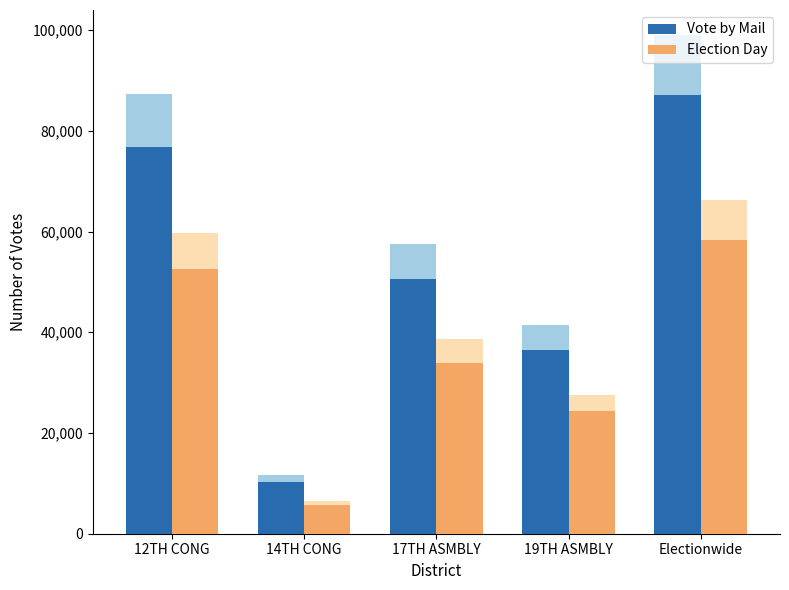

Reading left to right, what are all the values shown in this chart?

Vote by Mail: 12TH CONG=76845.1	14TH CONG=10310.1	17TH ASMBLY=50634.3	19TH ASMBLY=36520.9	Electionwide=87155.2
Election Day: 12TH CONG=52604.6	14TH CONG=5663.7	17TH ASMBLY=33946.9	19TH ASMBLY=24321.4	Electionwide=58268.3